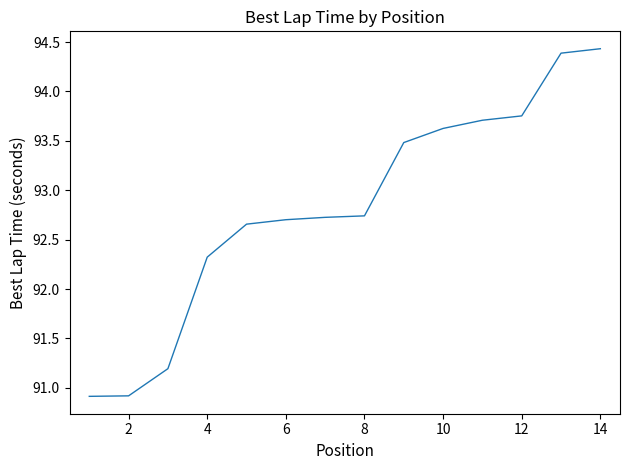

What is the difference between the maximum and minimum values?

3.5